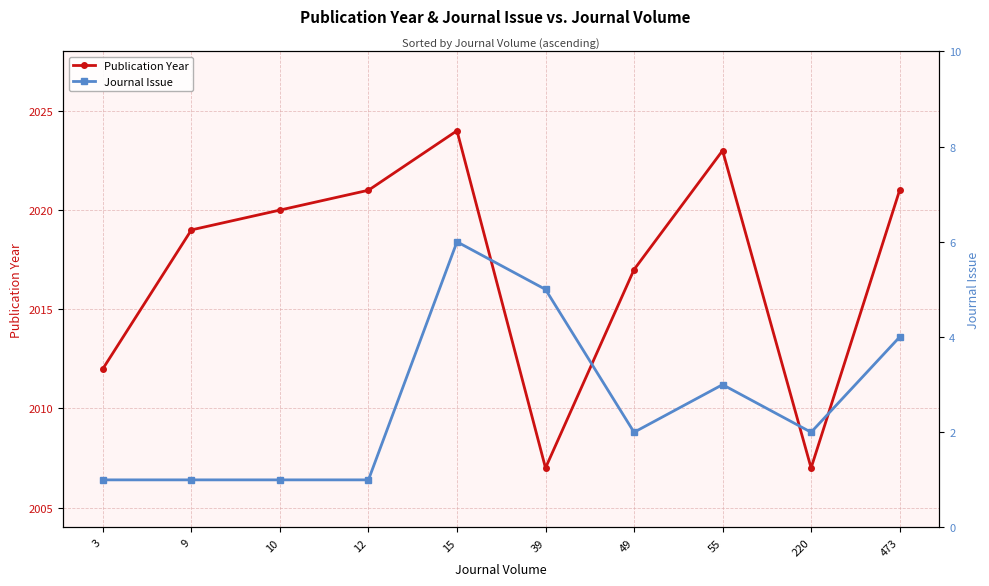

What is the value of the Publication Year point at the 7th from the left?

2017